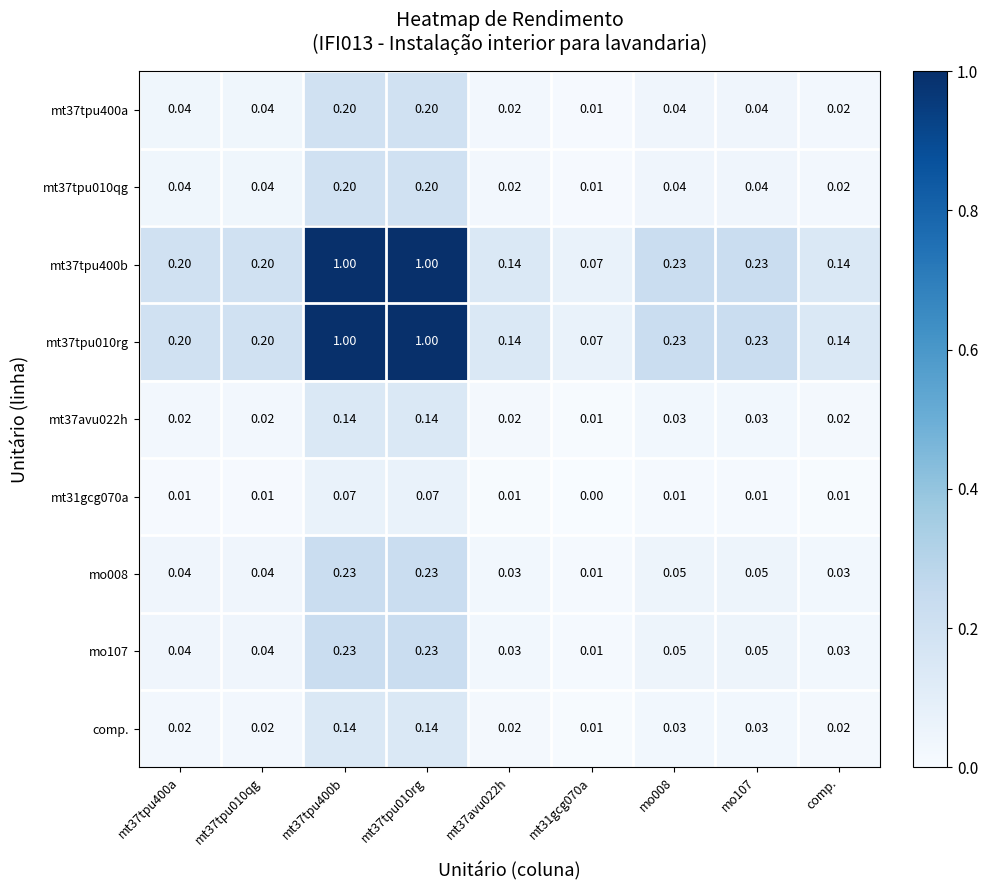

Is the value of mt37tpu400b at mt37tpu400a greater than the value of mt37tpu010qg at mt31gcg070a?

Yes